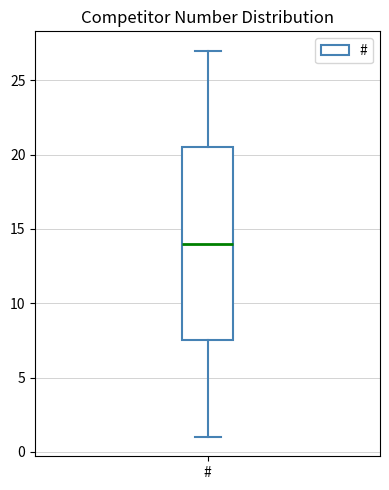

Where is the lower edge of the box for # on the y-axis? The values are not printed on the chart, so give them approximately, as read against the axis.

7.5